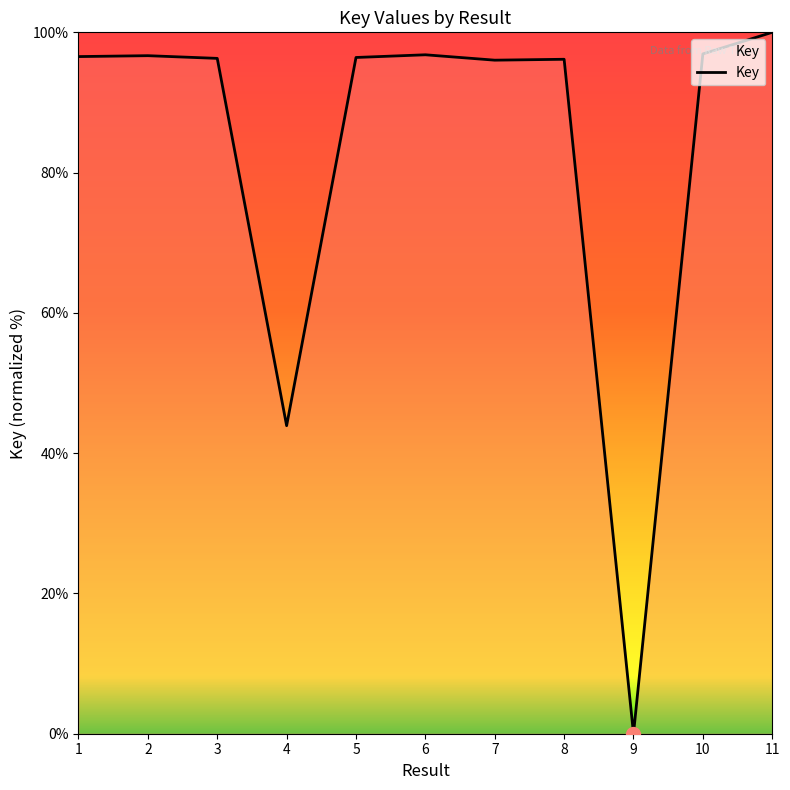

What is the change in value from 1 to 9?

-96.5